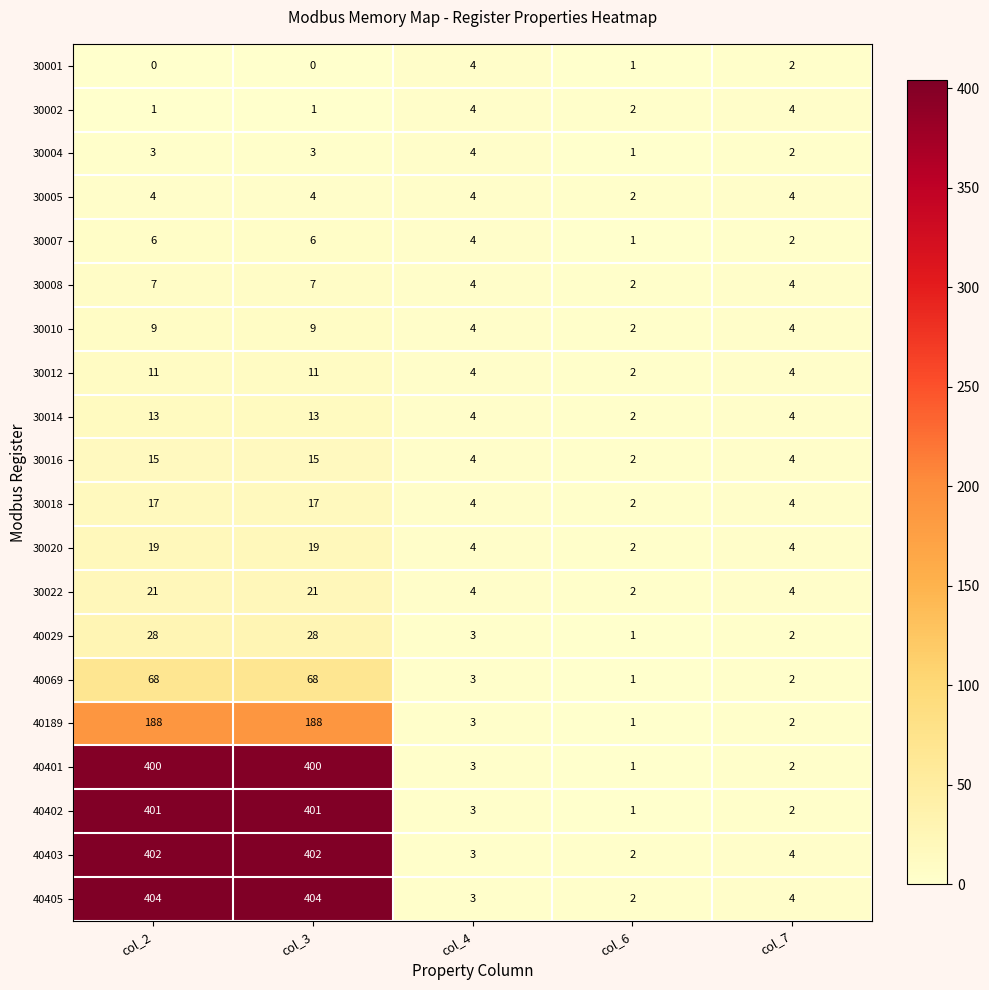

What is the total value across all series at col_3?

2017